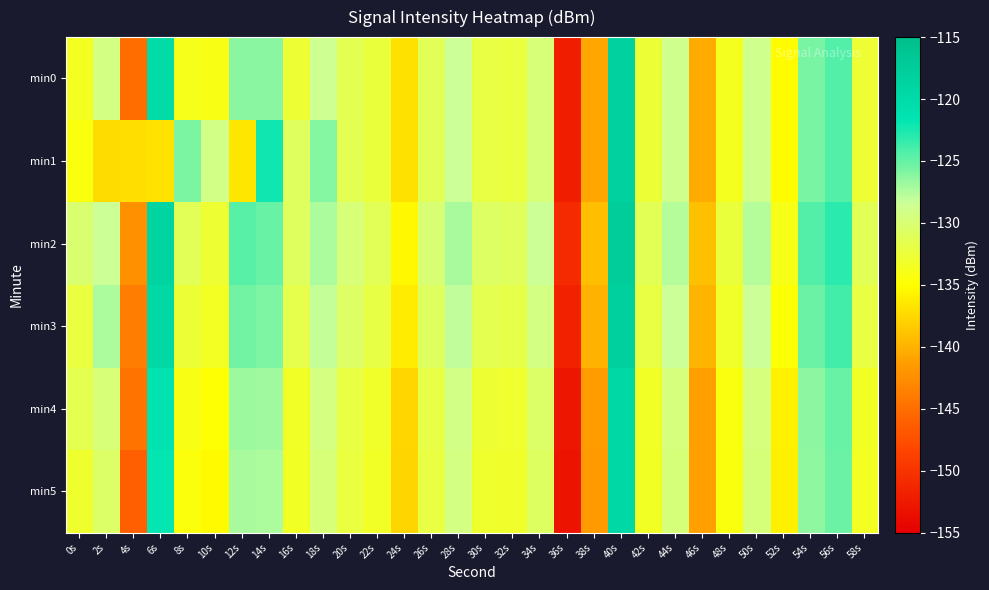

What is the total value across all series at 30s?

-792.2